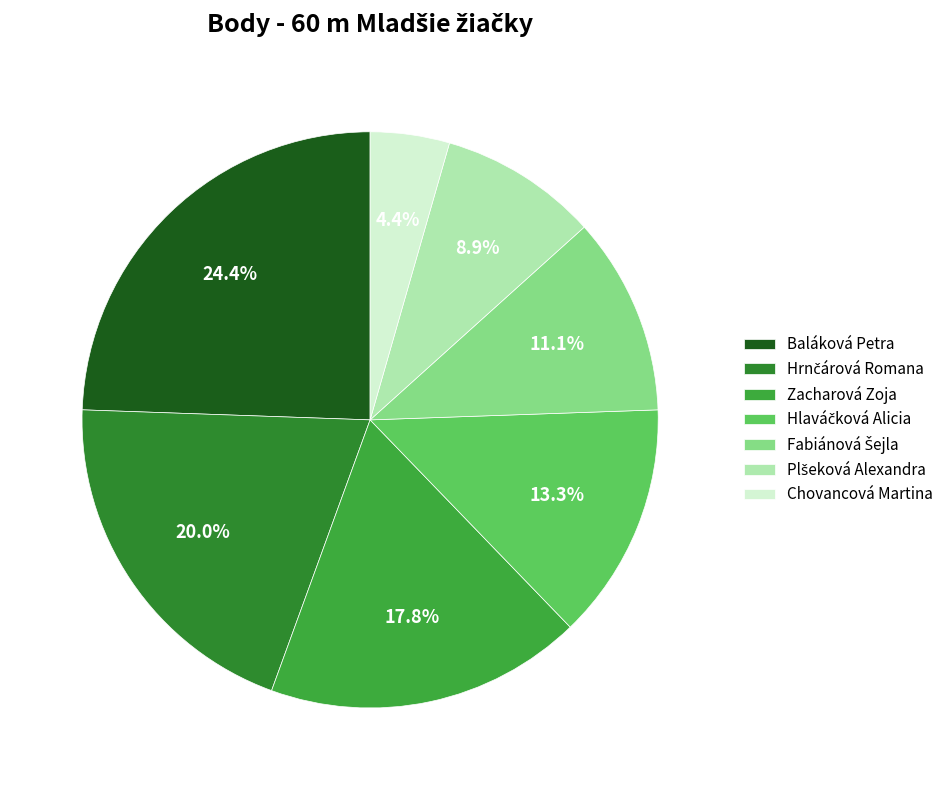

Which slice is the smallest?

Chovancová Martina